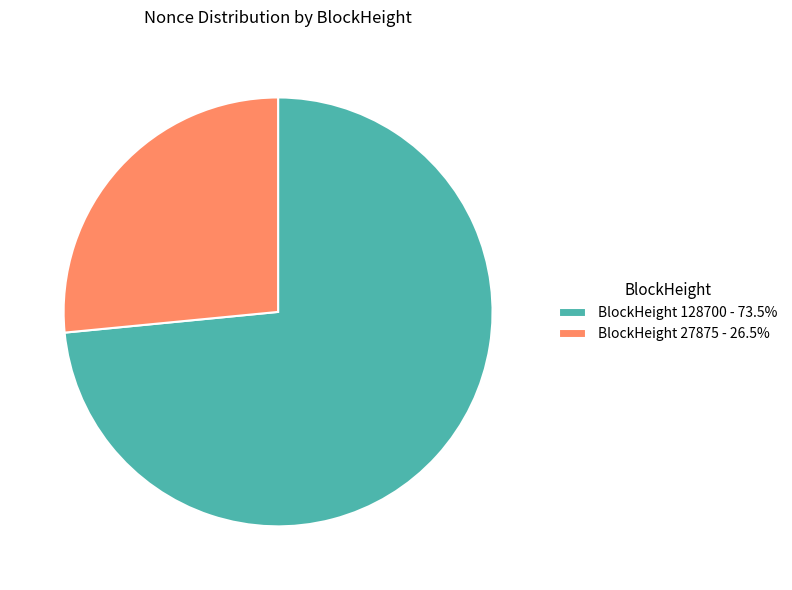

What is the ratio of the value at BlockHeight 128700 - 73.5% to the value at BlockHeight 27875 - 26.5%?

2.8